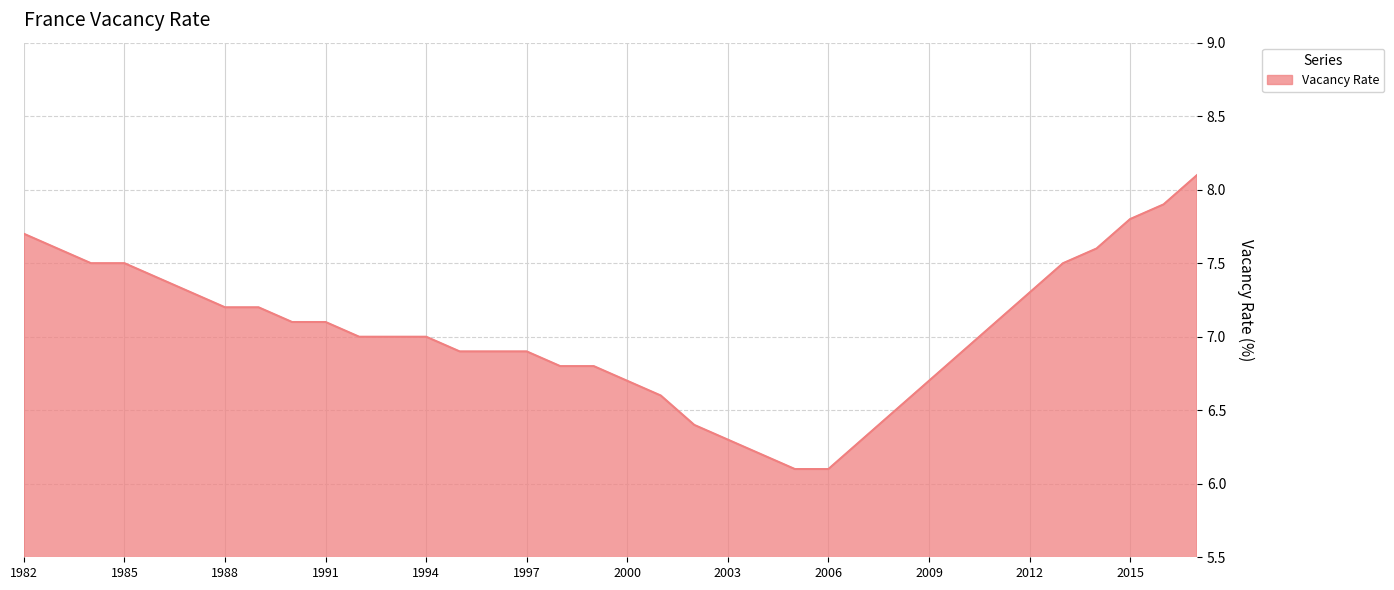

What is the maximum value shown in the chart?

8.1